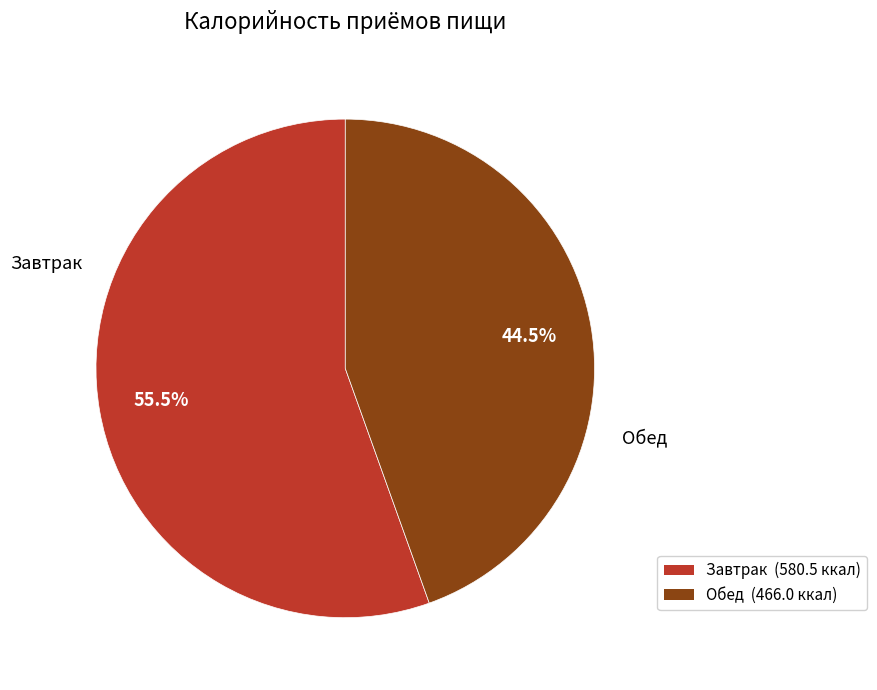

Which category has the smallest portion of the pie?

Обед